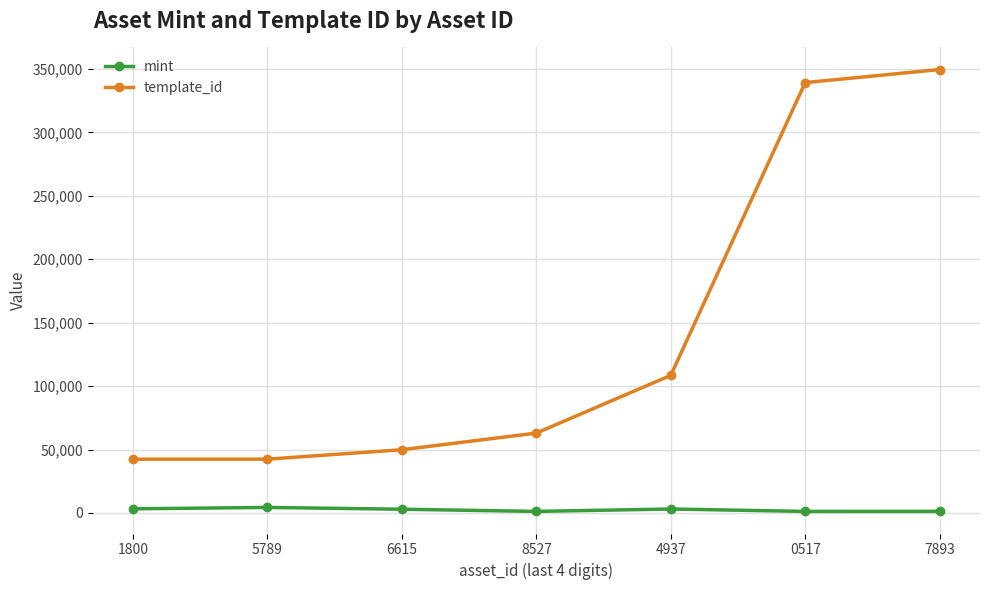

What is the value of the template_id point at the 1st from the left?

42420